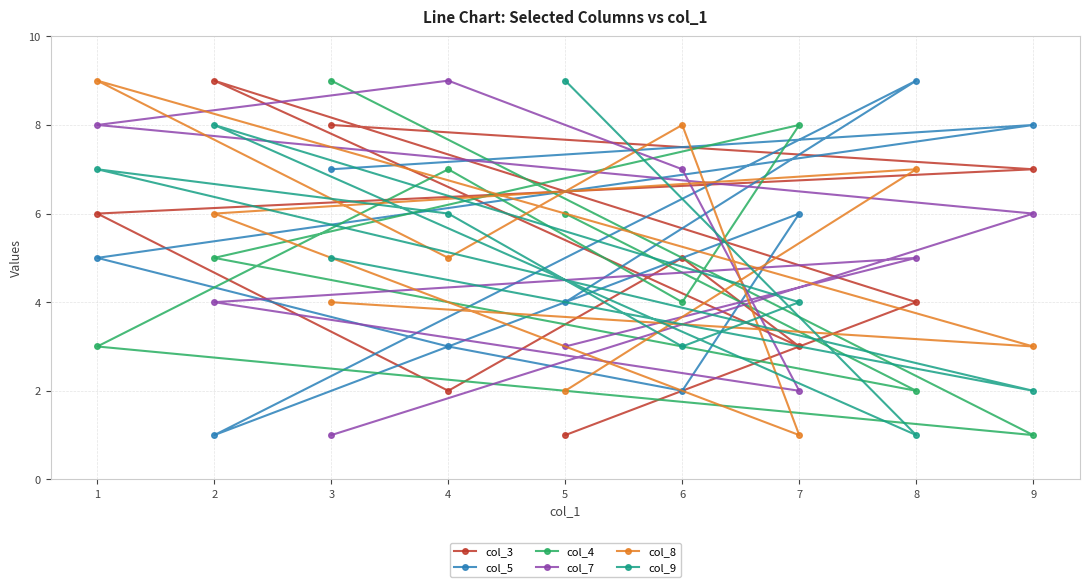

What is the sum of the col_5 values at 8 and 7?

15